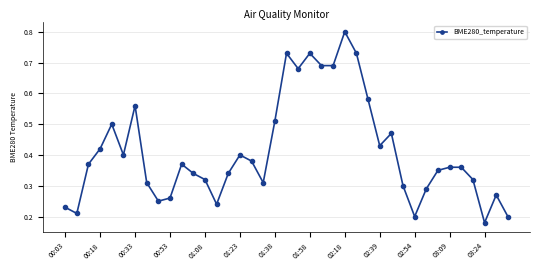

What is the greatest value displayed?

0.8